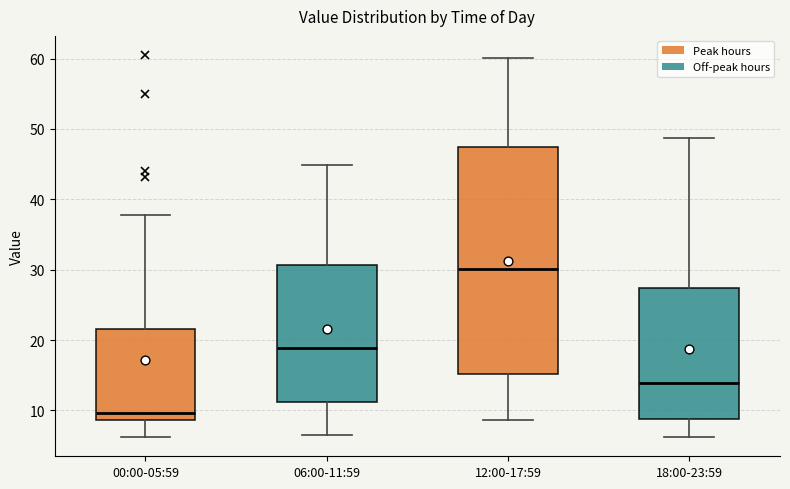

Reading left to right, read every box against the y-axis: the position of its median line, the range the box covers, and the ends of its whiskers. The values are not printed on the chart, so give them approximately, as read against the axis.

00:00-05:59: median 10, box 9 to 22, whiskers 6 to 38
06:00-11:59: median 19, box 11 to 31, whiskers 7 to 45
12:00-17:59: median 30, box 15 to 47, whiskers 9 to 60
18:00-23:59: median 14, box 9 to 27, whiskers 6 to 49